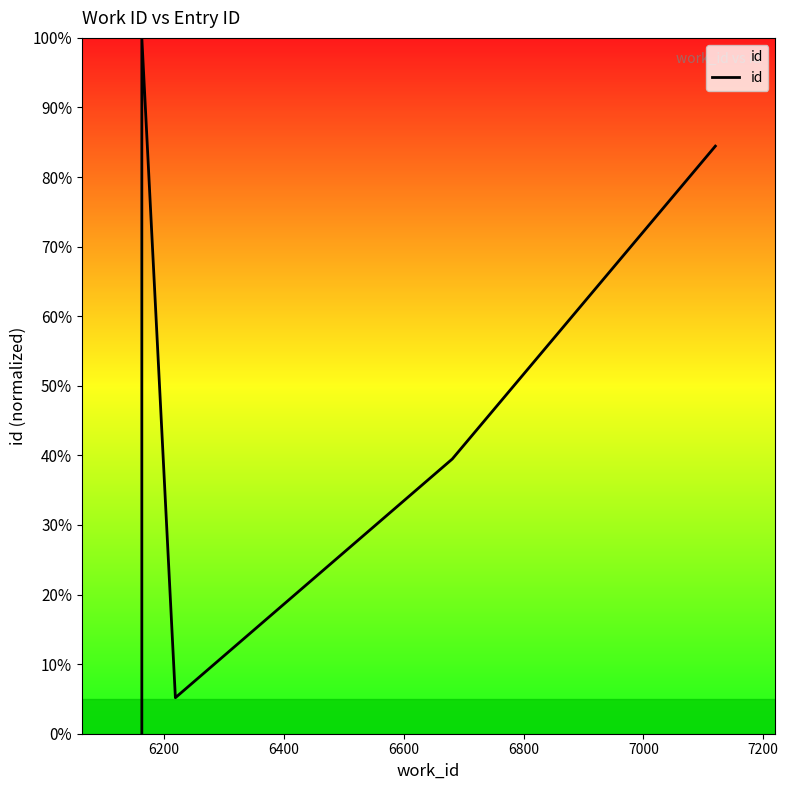

How many interior local valleys (lower than both neighbors) does the data have?

1